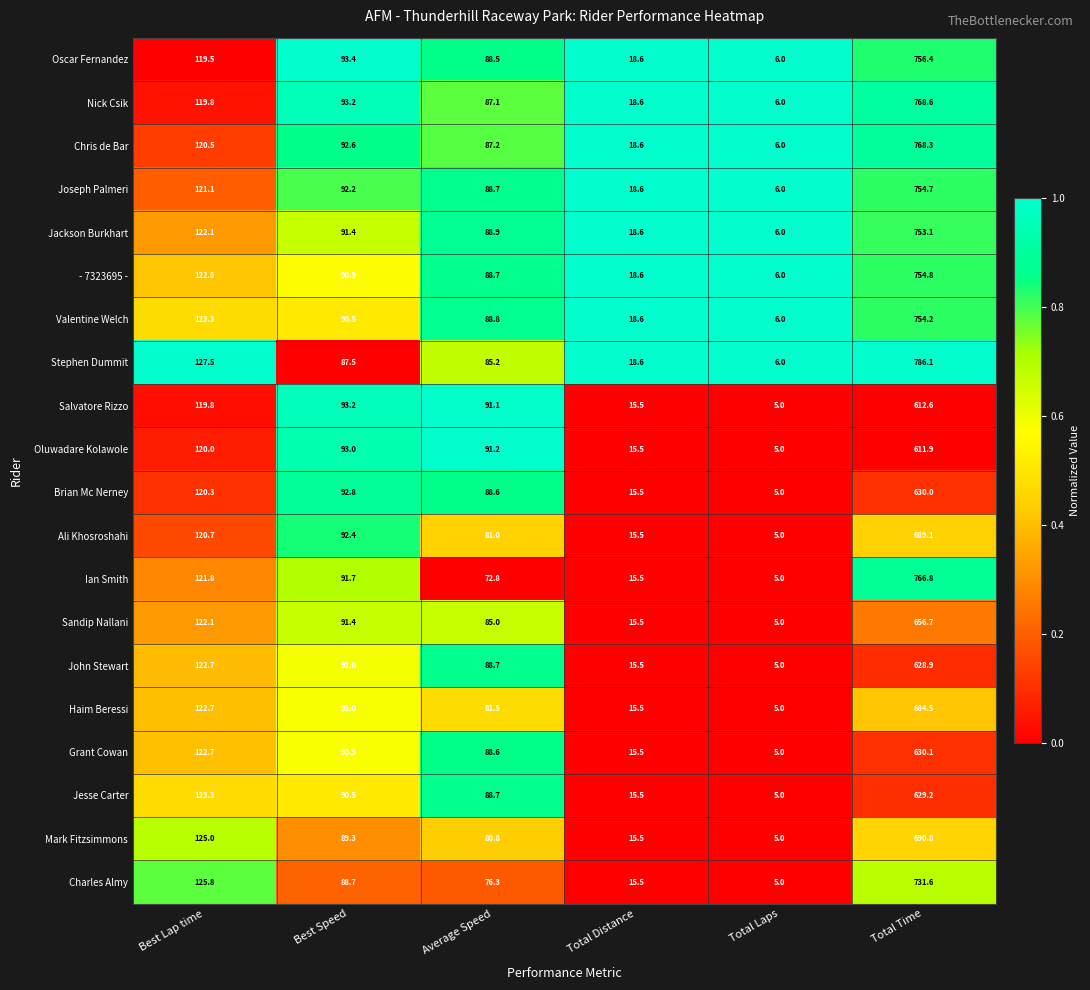

How many data points does each series have?

6